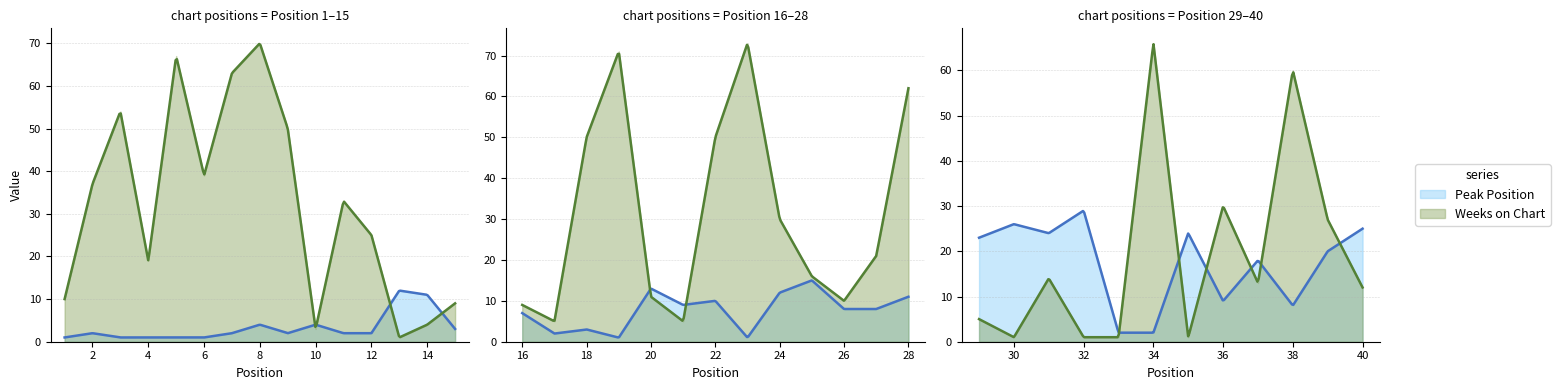

The value of Weeks on Chart at 9 is 72. True or false?

False